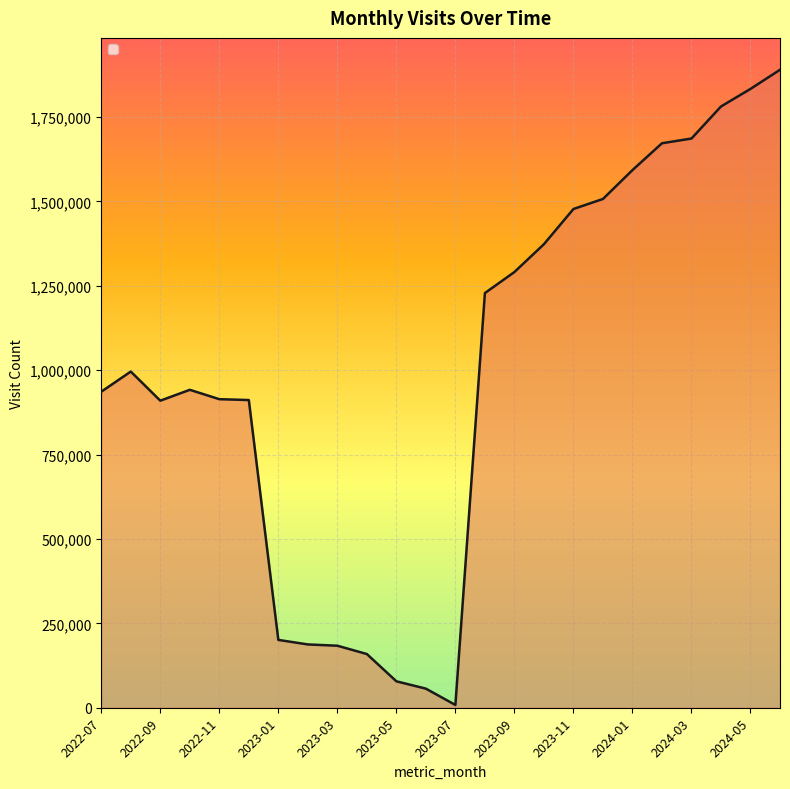

What is the difference between the maximum and second lowest values?

1833294